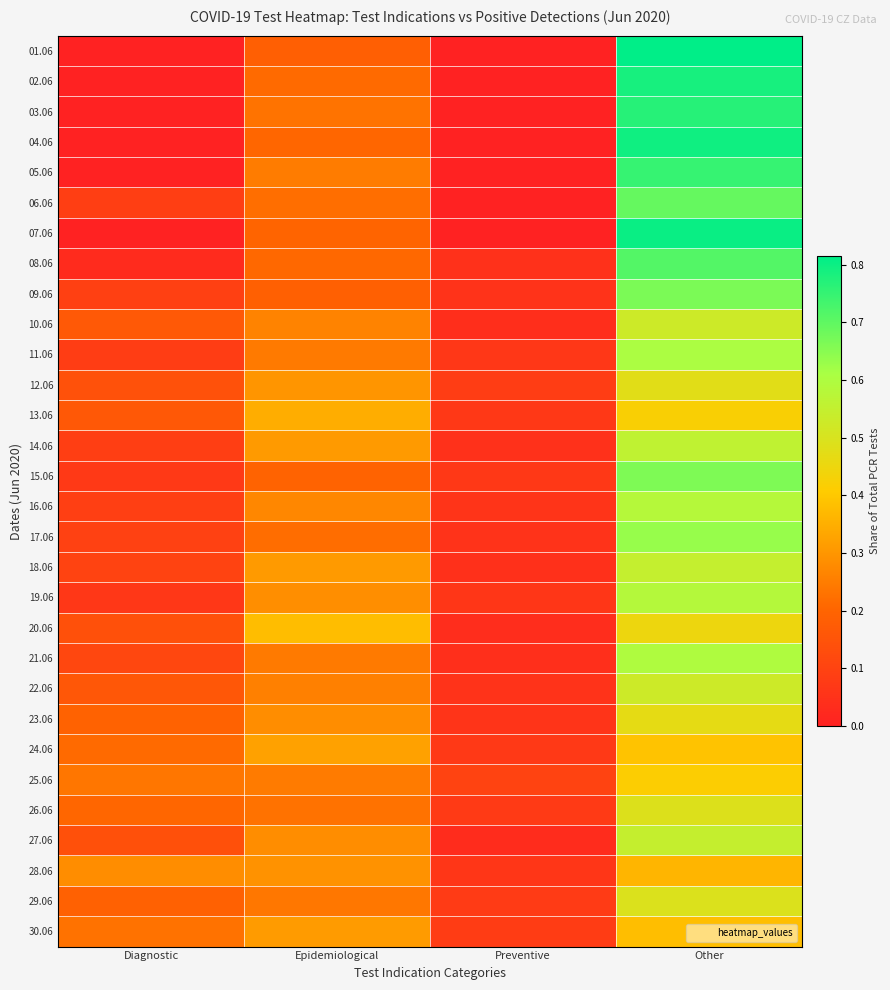

What is the maximum value shown in the chart?

0.8